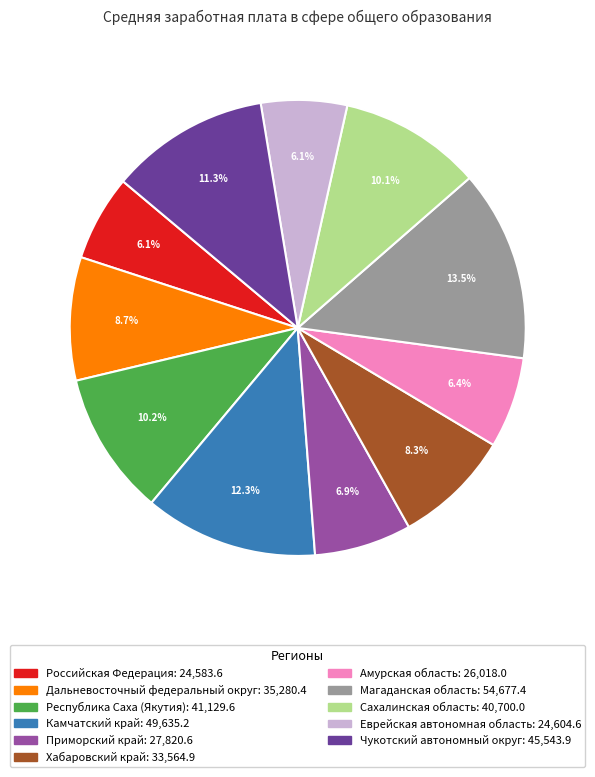

What percentage is the Амурская область slice, to the nearest percent?

6%